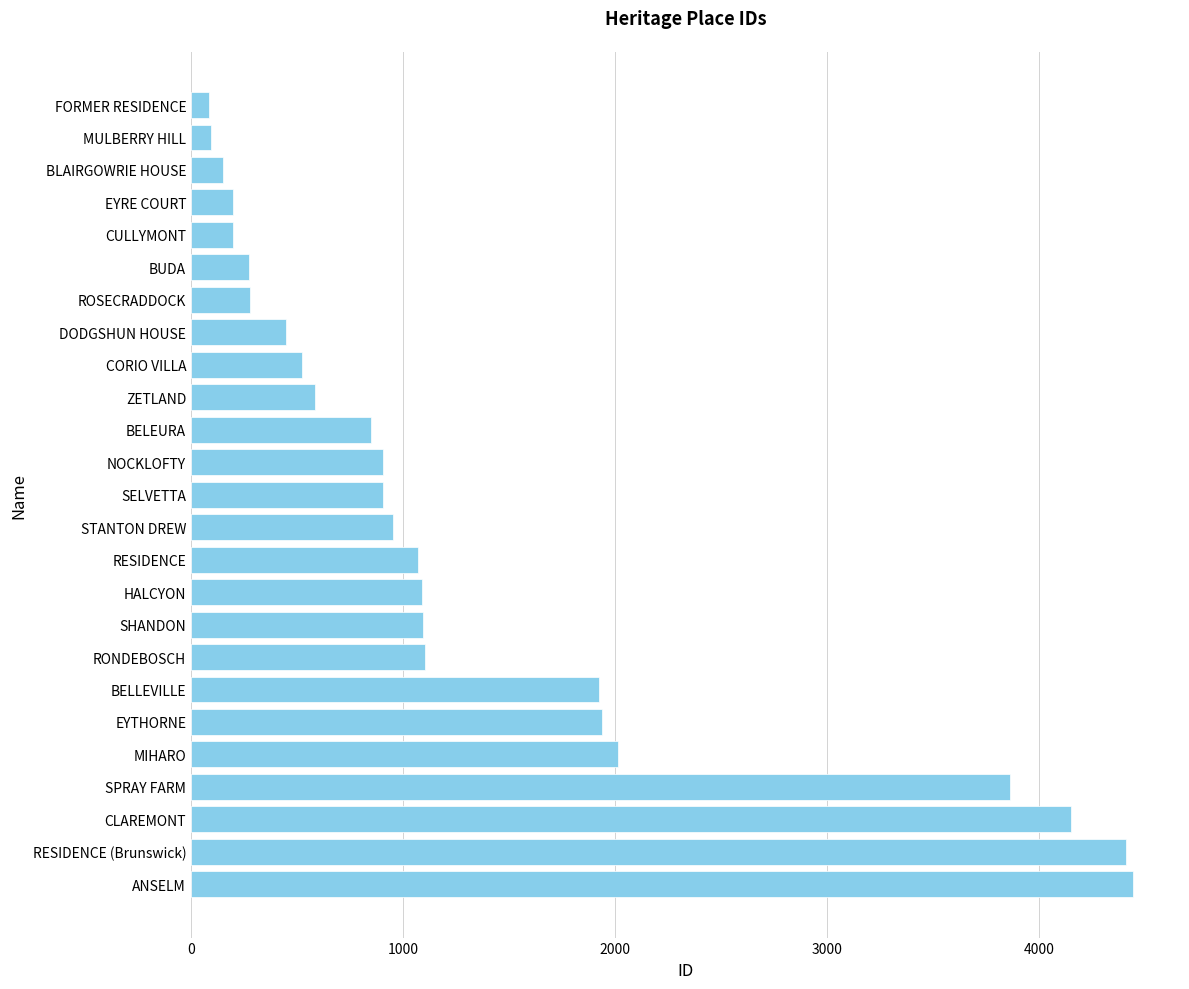

What is the minimum value shown in the chart?

83